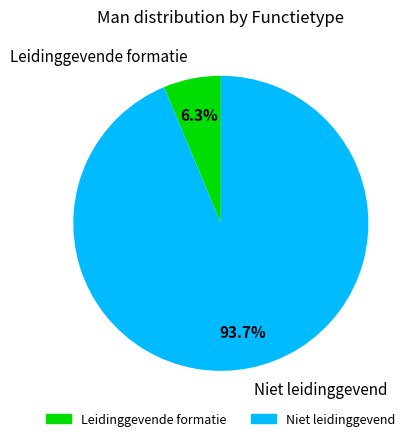

Is Niet leidinggevend the majority of the pie?

Yes